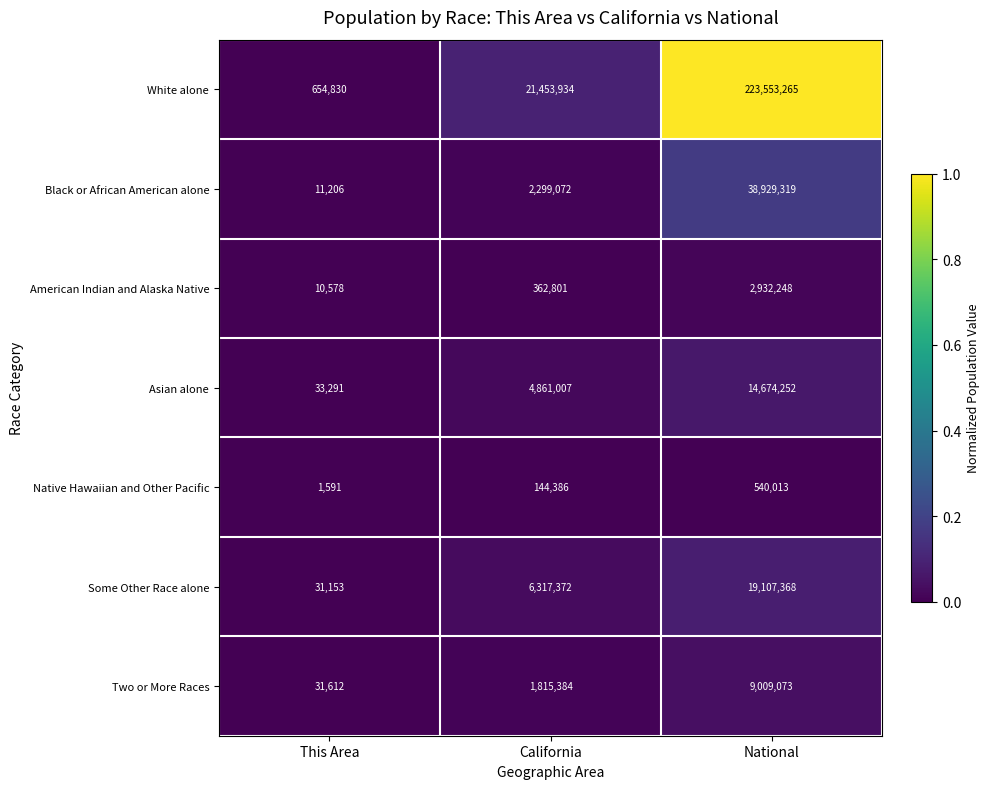

The American Indian and Alaska Native series shows 10578 at This Area. True or false?

True